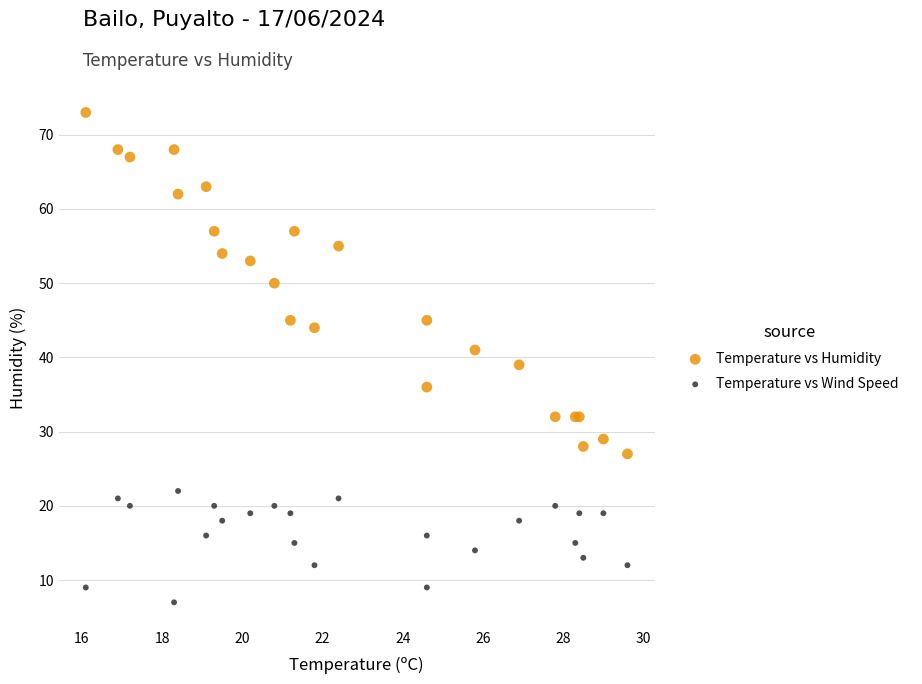

Which series contains the highest Y value?

Temperature vs Humidity